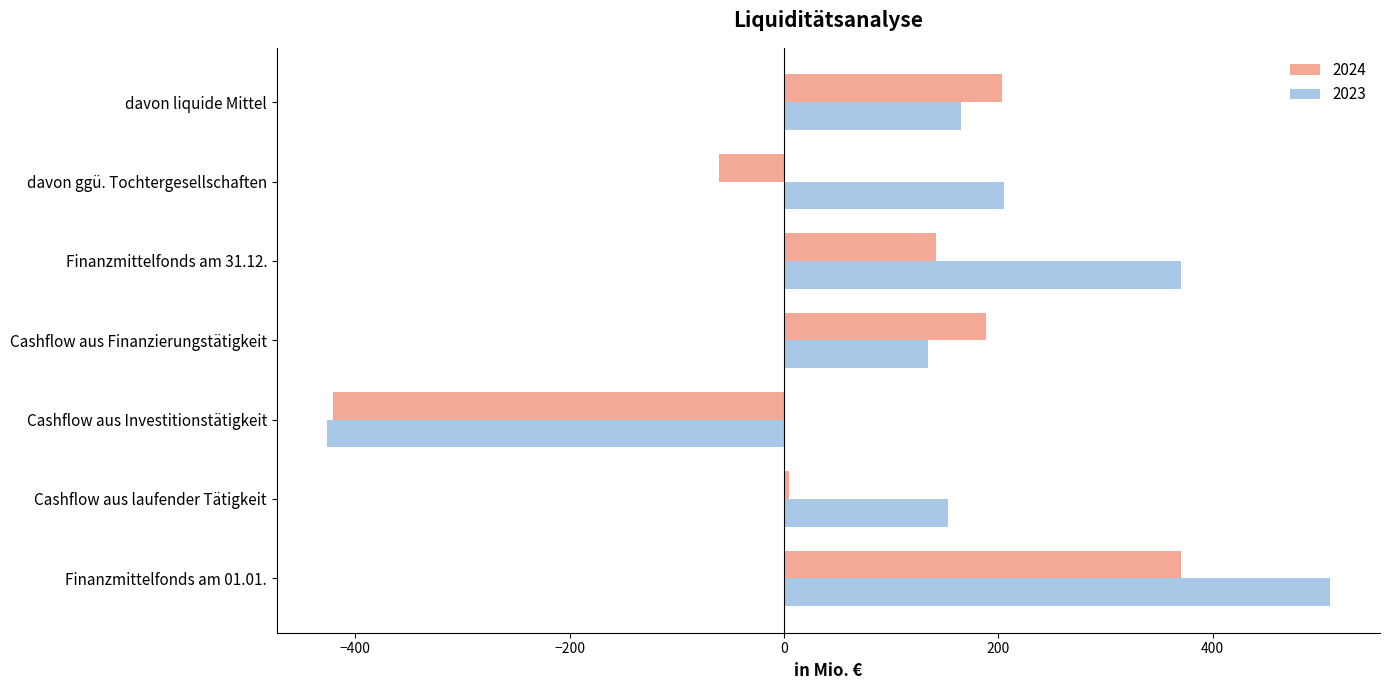

At which category does the chart reach its peak across all series?

Finanzmittelfonds am 01.01.